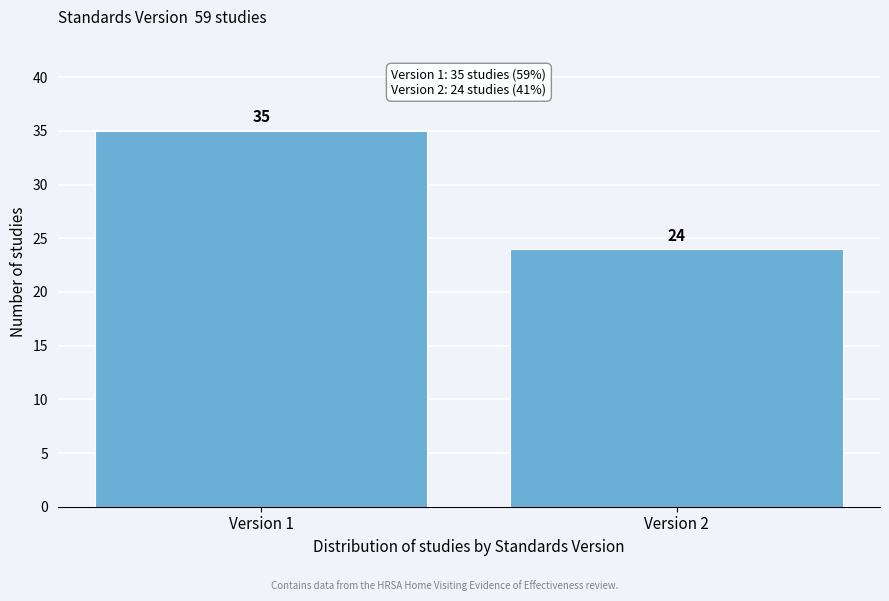

Reading right to left, what are all the values shown in this chart?

24	35